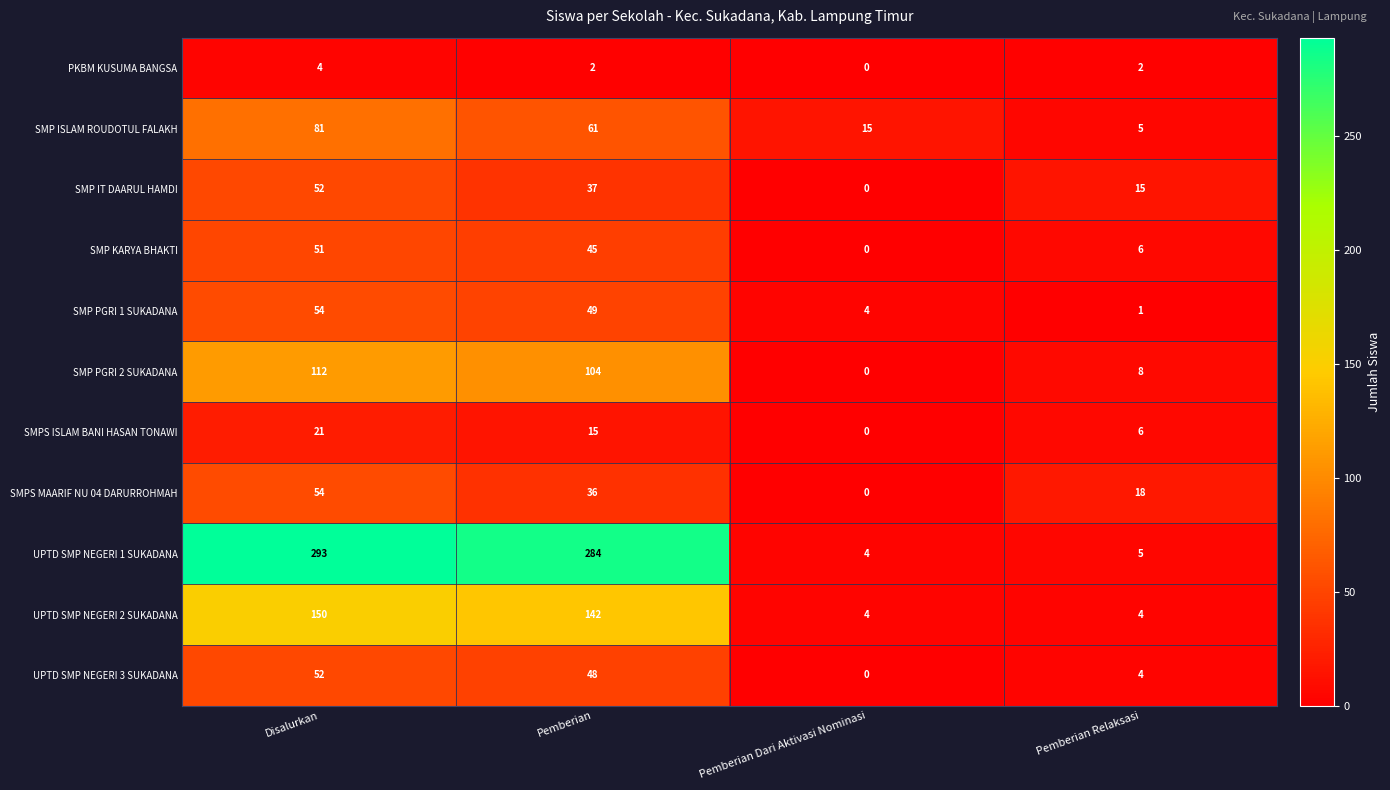

The UPTD SMP NEGERI 2 SUKADANA series shows 142 at Pemberian. True or false?

True